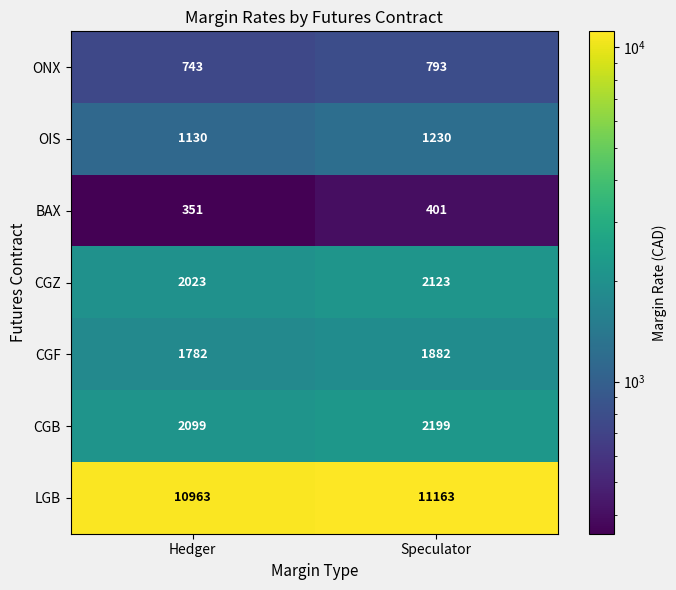

What is the sum of all CGF values?

3664